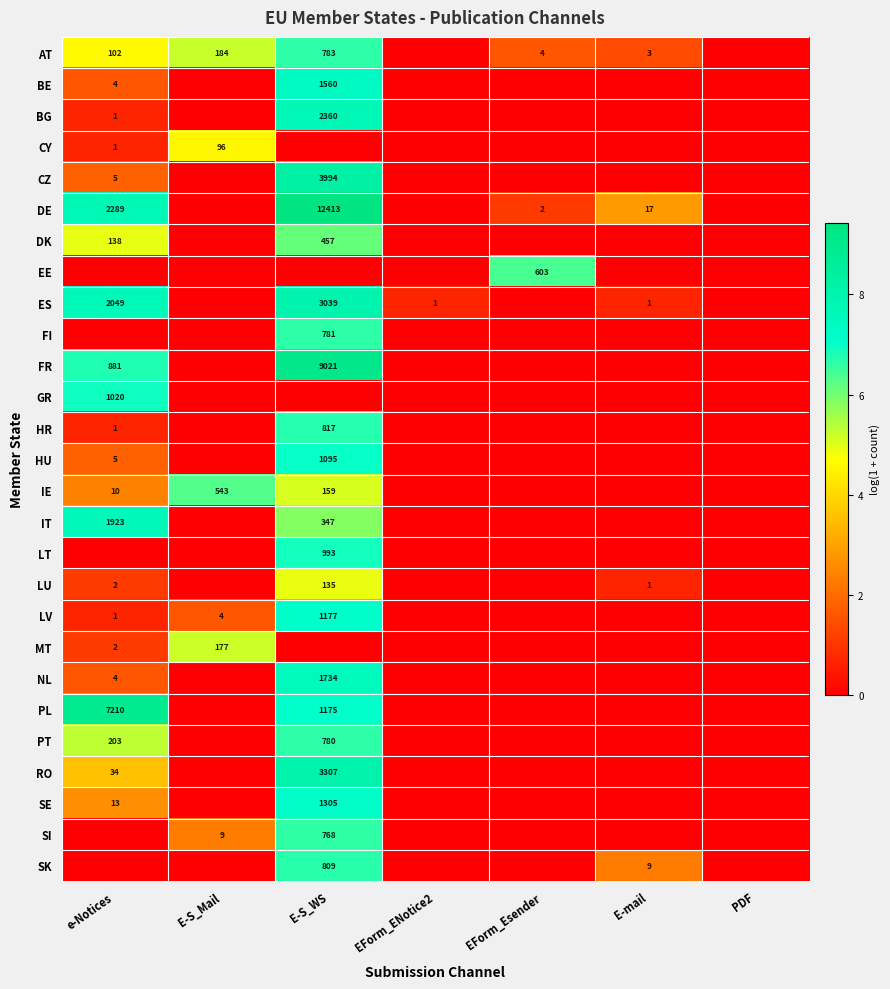

True or false: NL has a value of 4 at e-Notices.

True